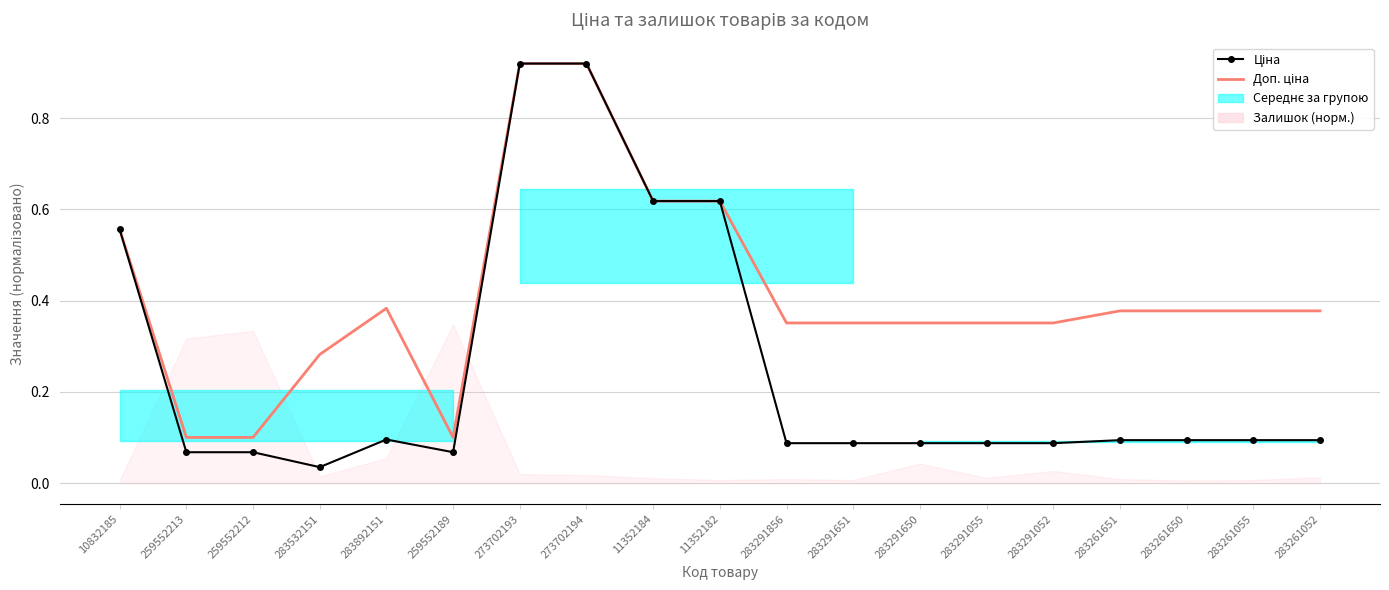

Reading right to left, list all the values displayed in this chart.

Ціна: 283261052=0.1	283261055=0.1	283261650=0.1	283261651=0.1	283291052=0.1	283291055=0.1	283291650=0.1	283291651=0.1	283291856=0.1	11352182=0.6	11352184=0.6	273702194=0.9	273702193=0.9	259552189=0.1	283892151=0.1	283532151=0.0	259552212=0.1	259552213=0.1	10832185=0.6
Доп. ціна: 283261052=0.4	283261055=0.4	283261650=0.4	283261651=0.4	283291052=0.4	283291055=0.4	283291650=0.4	283291651=0.4	283291856=0.4	11352182=0.6	11352184=0.6	273702194=0.9	273702193=0.9	259552189=0.1	283892151=0.4	283532151=0.3	259552212=0.1	259552213=0.1	10832185=0.6